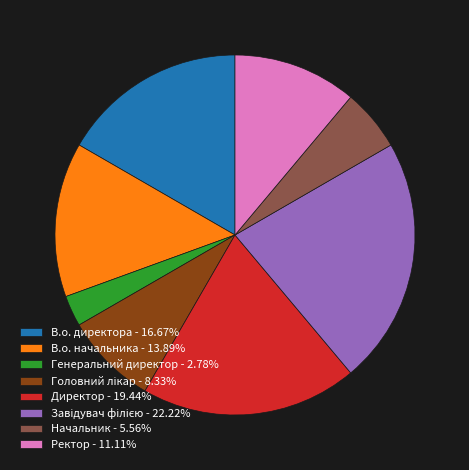

Is it true that Начальник is 20% of the pie?

False